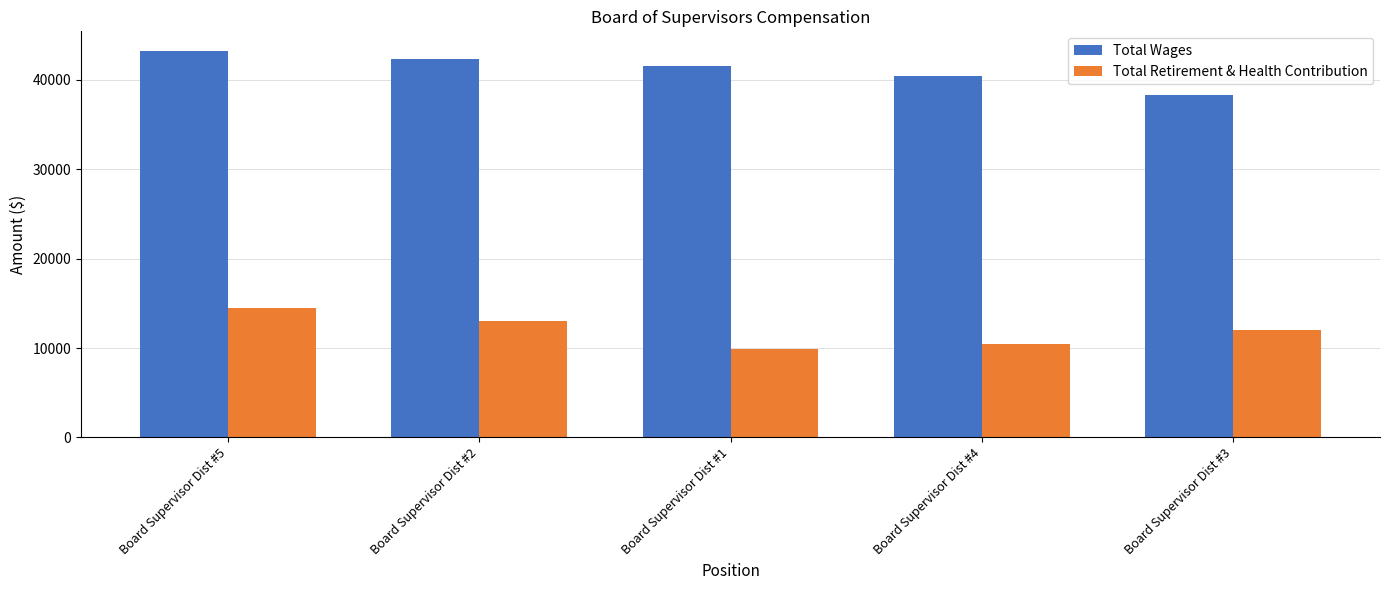

What are all the series names shown in the legend?

Total Wages, Total Retirement & Health Contribution